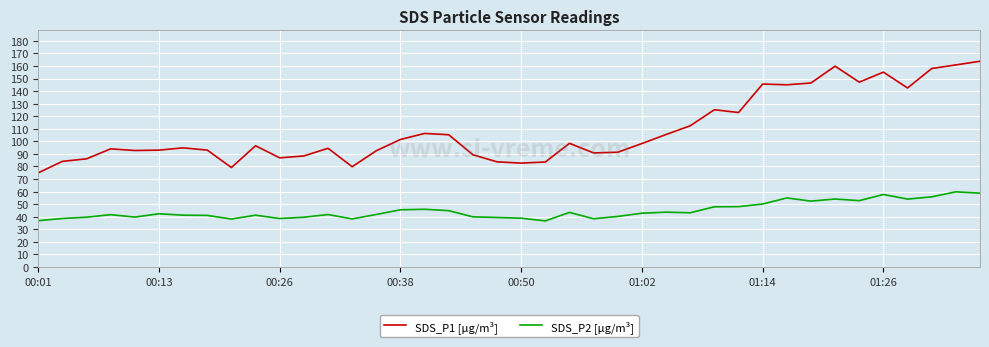

Rank the series by their maximum value, from lowest to highest.

SDS_P2 [µg/m³], SDS_P1 [µg/m³]